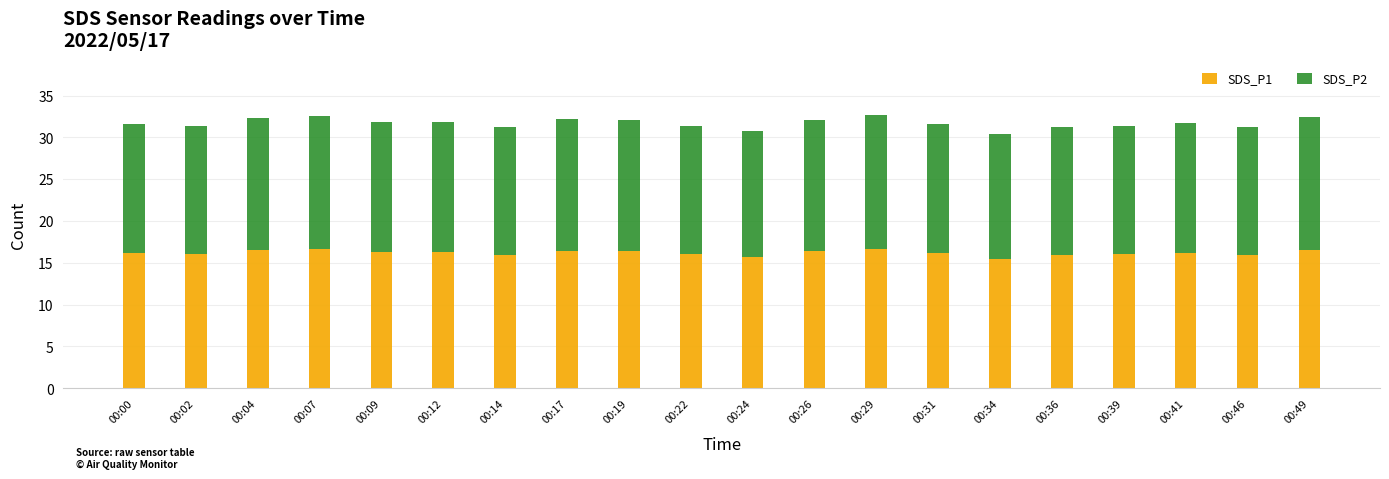

At which label does SDS_P1 first exceed 16?

00:00